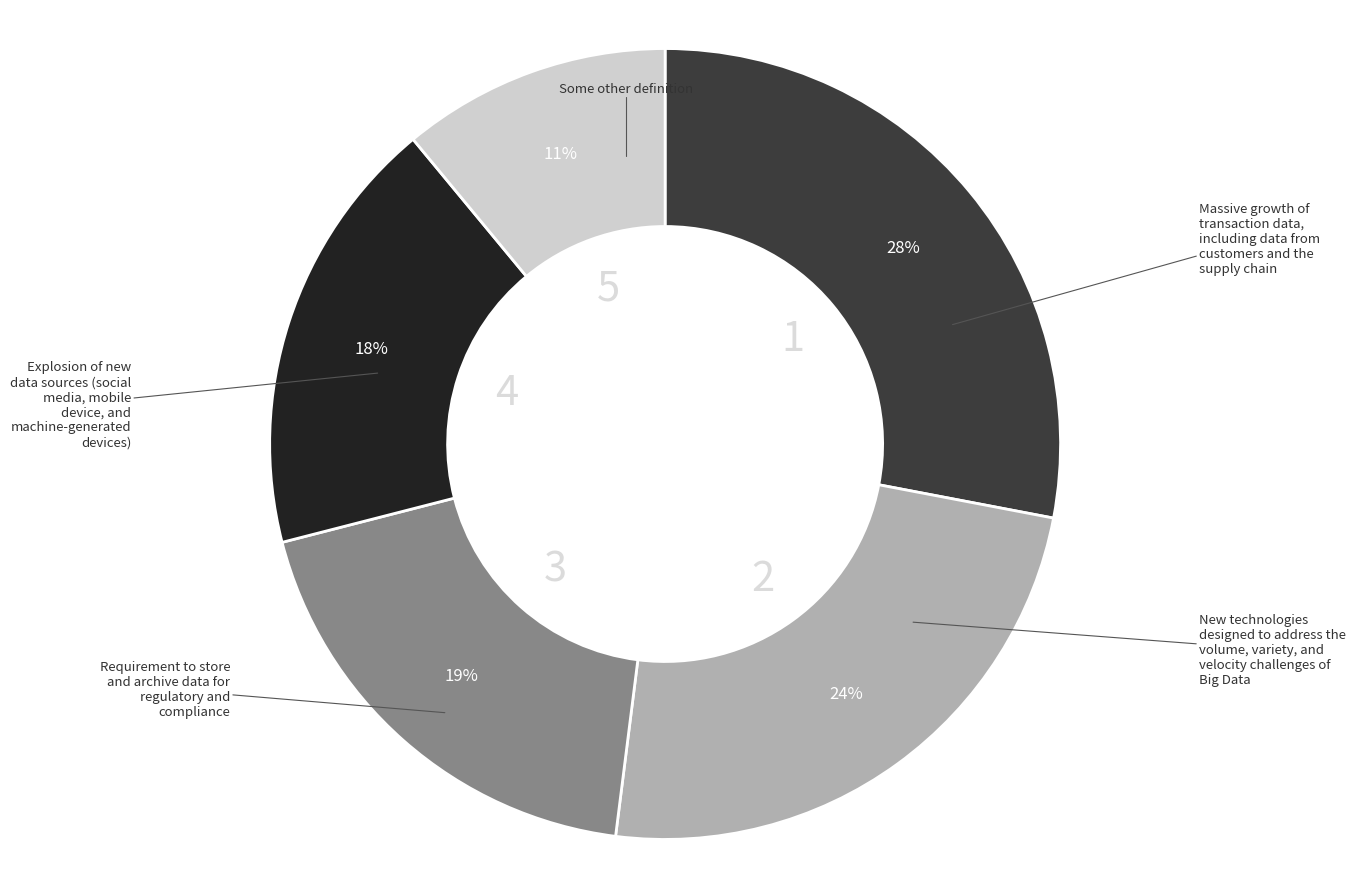

To the nearest percent, what is the difference between the largest and smallest slice percentages?

17%